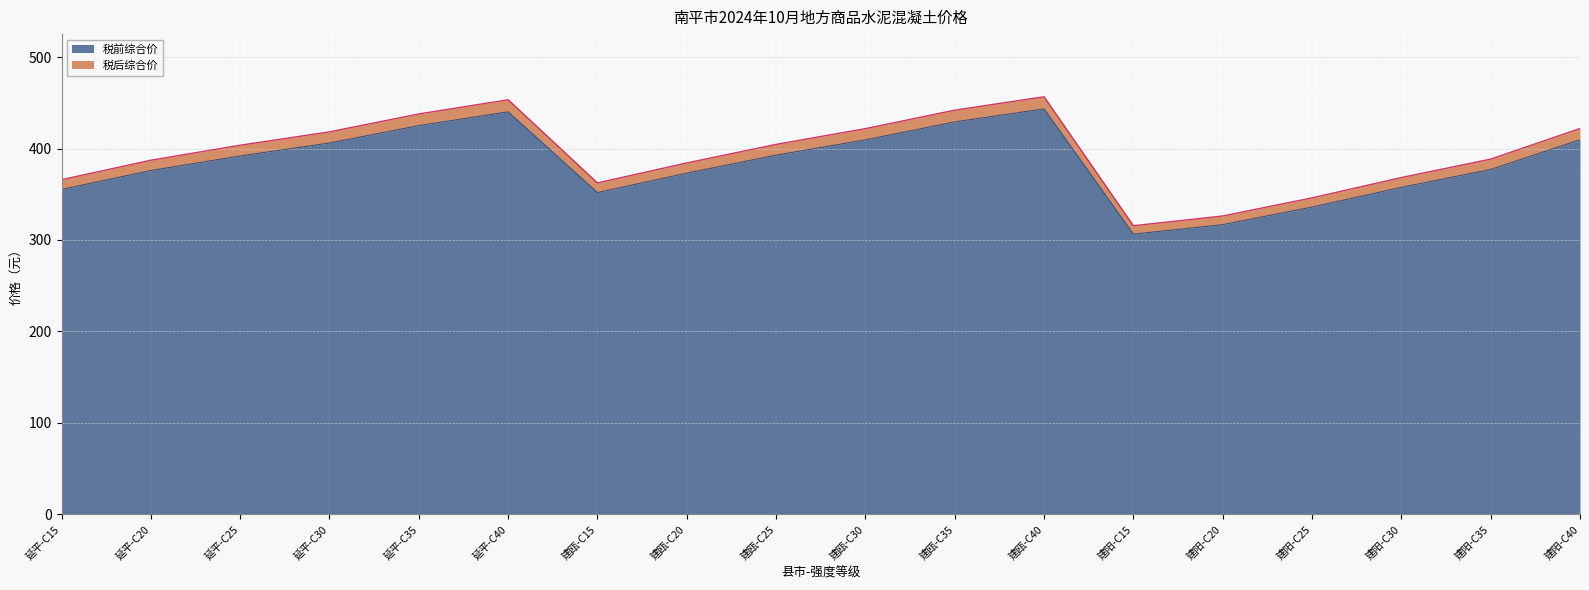

Reading left to right, transcribe all the data shown in this chart.

税前综合价: 355.2	375.9	391.8	406.0	425.0	440.1	351.8	373.0	392.7	409.5	429.1	443.3	306.4	316.7	336.0	357.5	377.1	409.6
税后综合价: 365.9	387.2	403.6	418.2	437.8	453.3	362.4	384.2	404.5	421.8	442.0	456.6	315.6	326.2	346.0	368.3	388.4	421.9